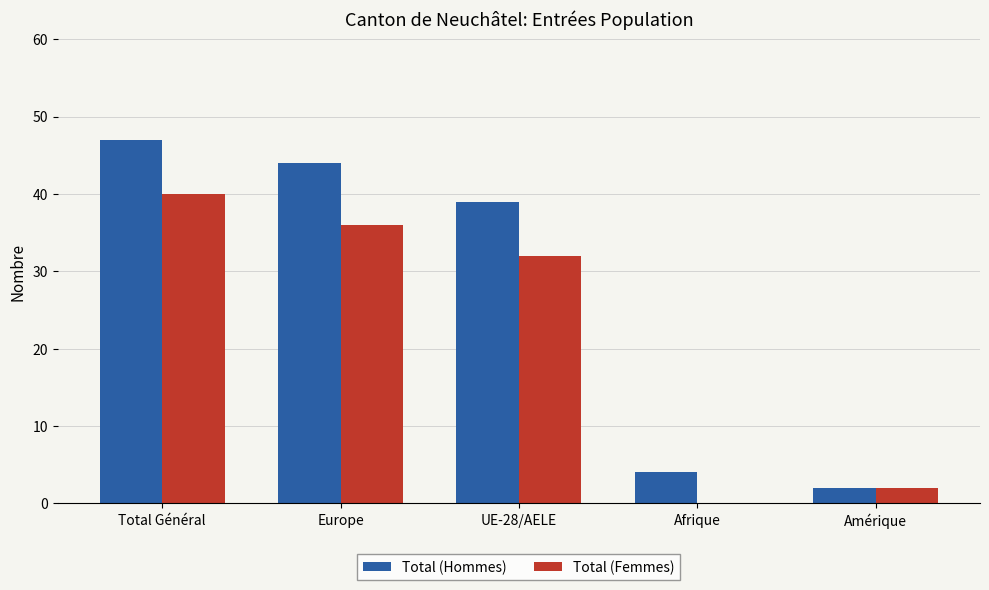

Where is Total (Hommes) nearest to the value 24?

UE-28/AELE